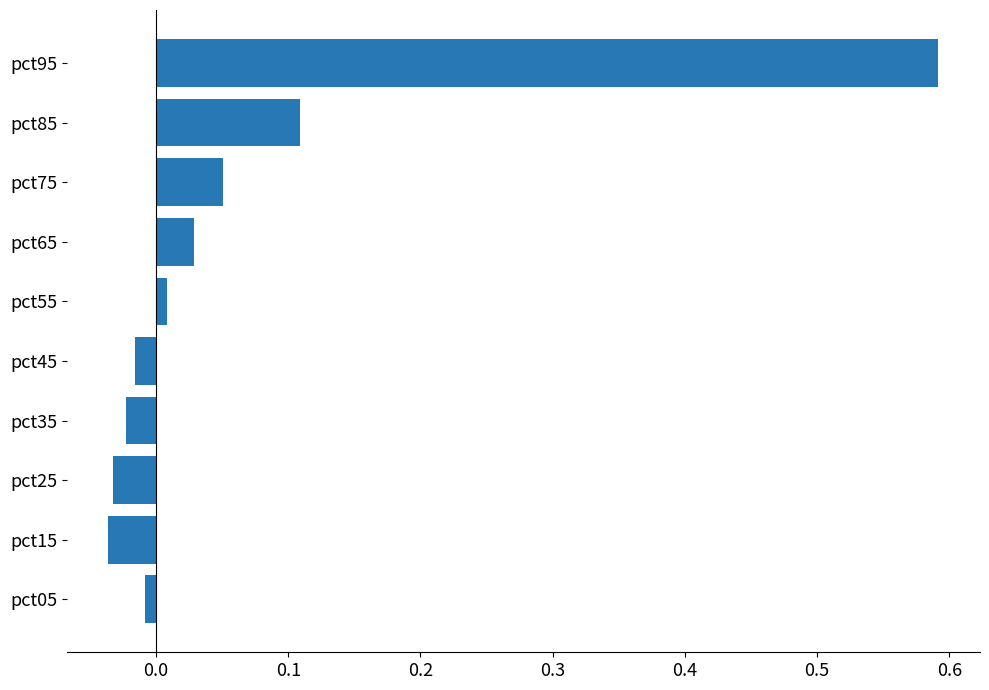

Between pct15 and pct75, which is larger?

pct75